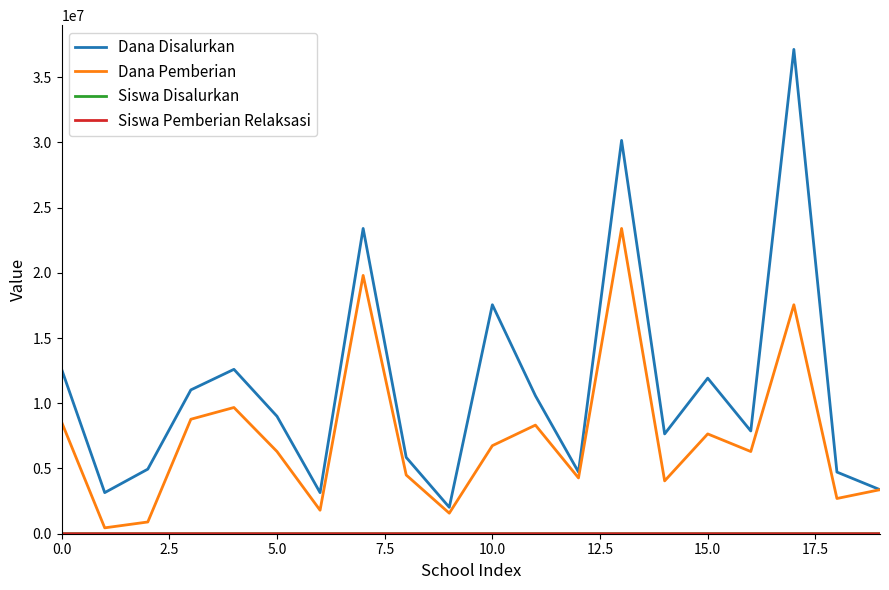

Which series has the largest total across all categories?

Dana Disalurkan